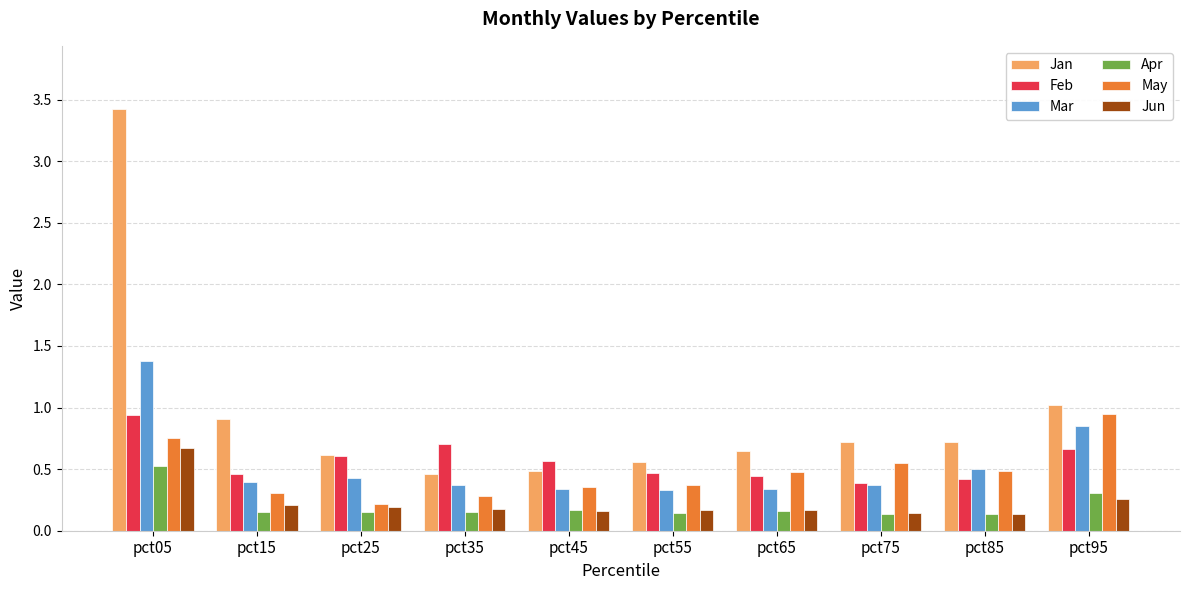

Where is May nearest to the value 0?

pct25